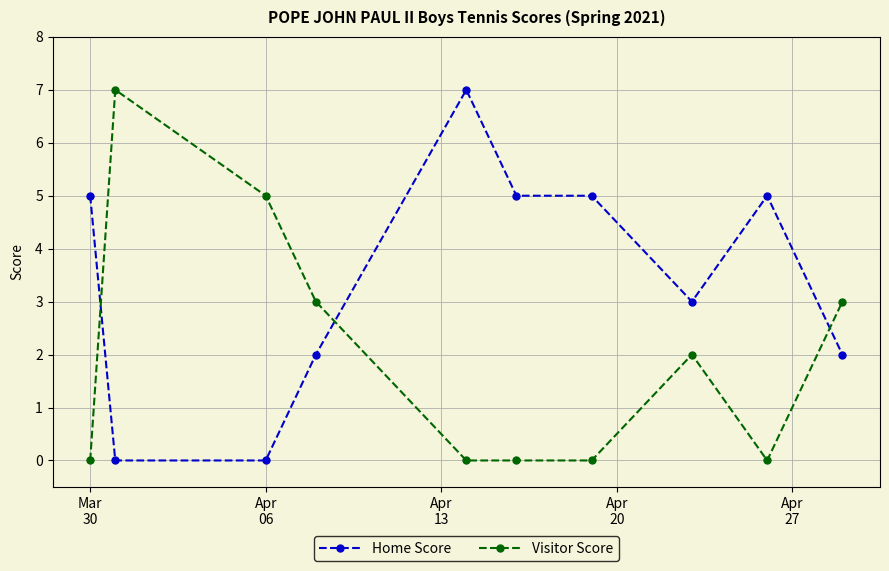

What is the value of the Visitor Score point at the 10th from the left?

3